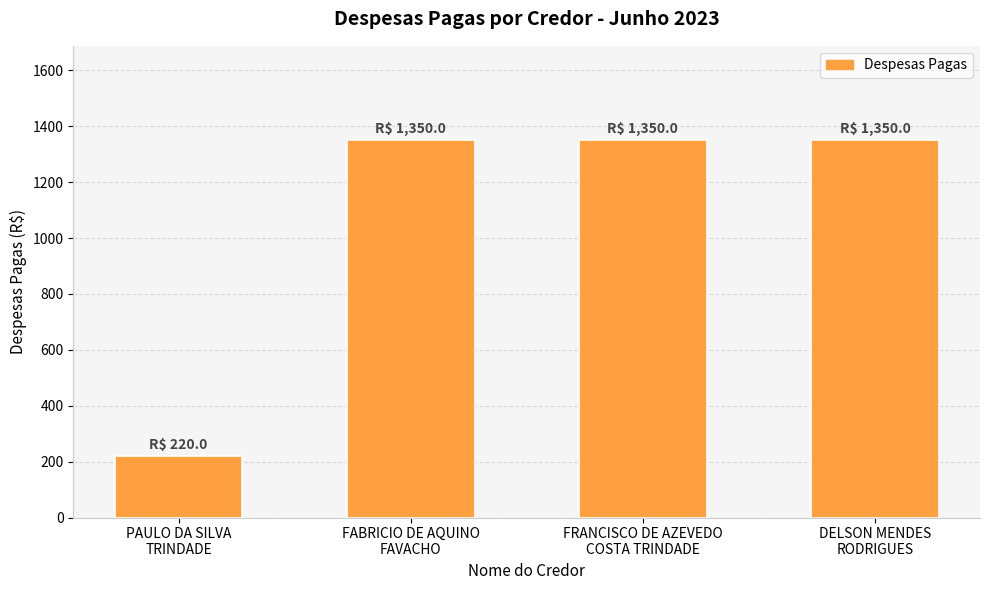

Does the chart contain any negative values?

No